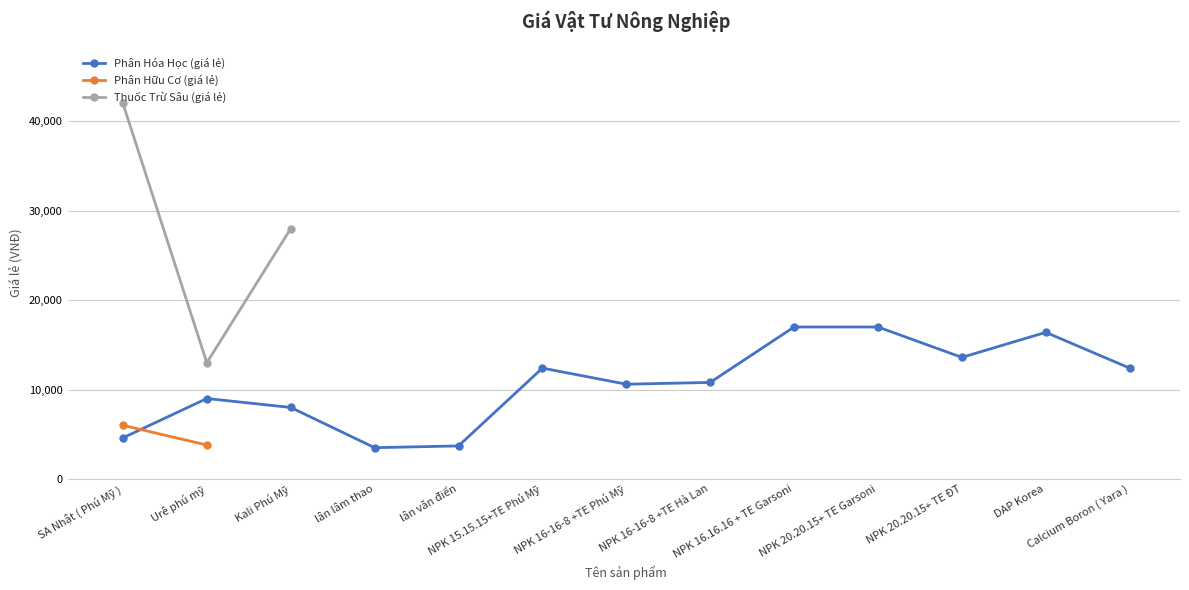

Rank the categories by value from lowest to highest.

lân lâm thao, lân văn điển, SA Nhật ( Phú Mỹ ), Kali Phú Mỹ, Urê phú mỹ, NPK 16-16-8 +TE Phú Mỹ, NPK 16-16-8 +TE Hà Lan, NPK 15.15.15+TE Phú Mỹ, Calcium Boron ( Yara ), NPK 20.20.15+ TE ĐT, DAP Korea, NPK 16.16.16 + TE Garsoni, NPK 20.20.15+ TE Garsoni